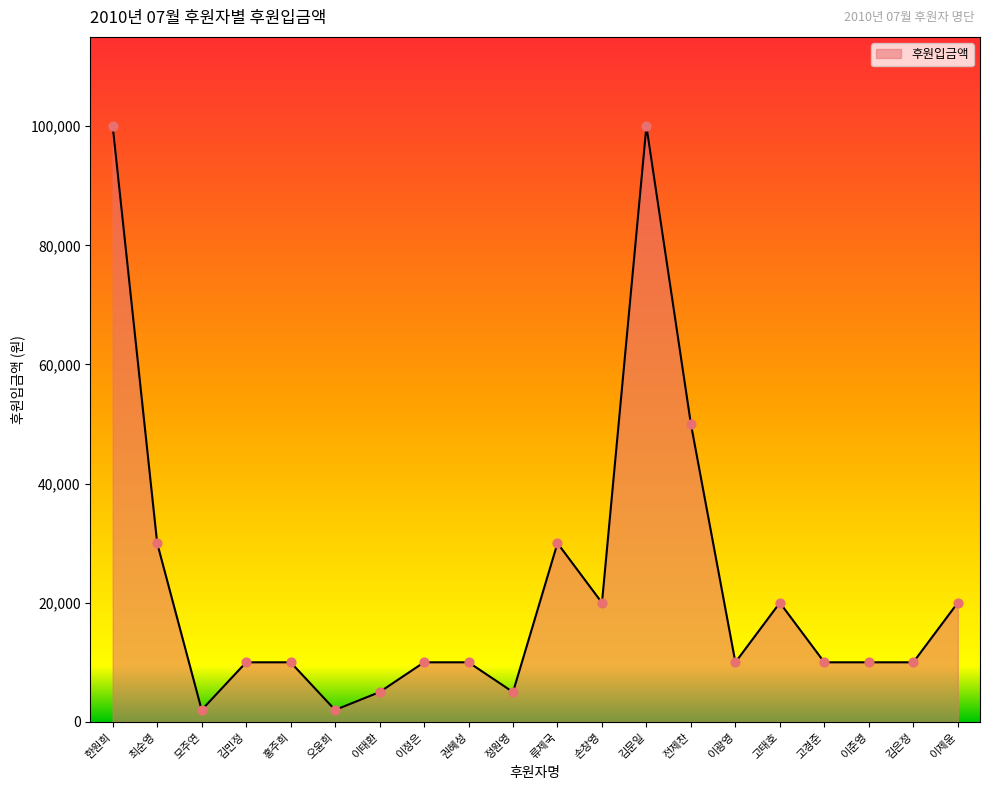

What is the ratio of the value at 김은정 to the value at 고태호?

0.5